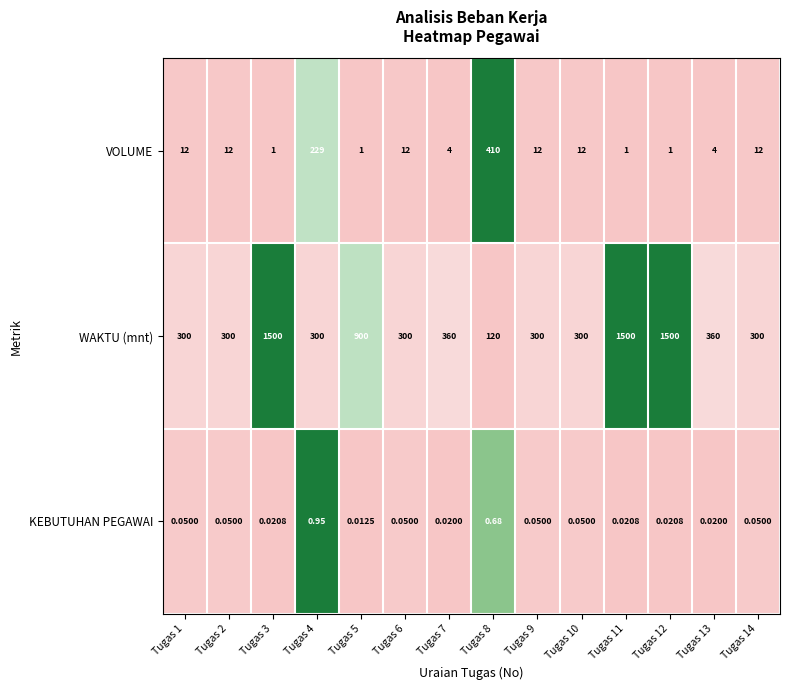

List the series in order of their peak value, lowest first.

KEBUTUHAN PEGAWAI, VOLUME, WAKTU (mnt)